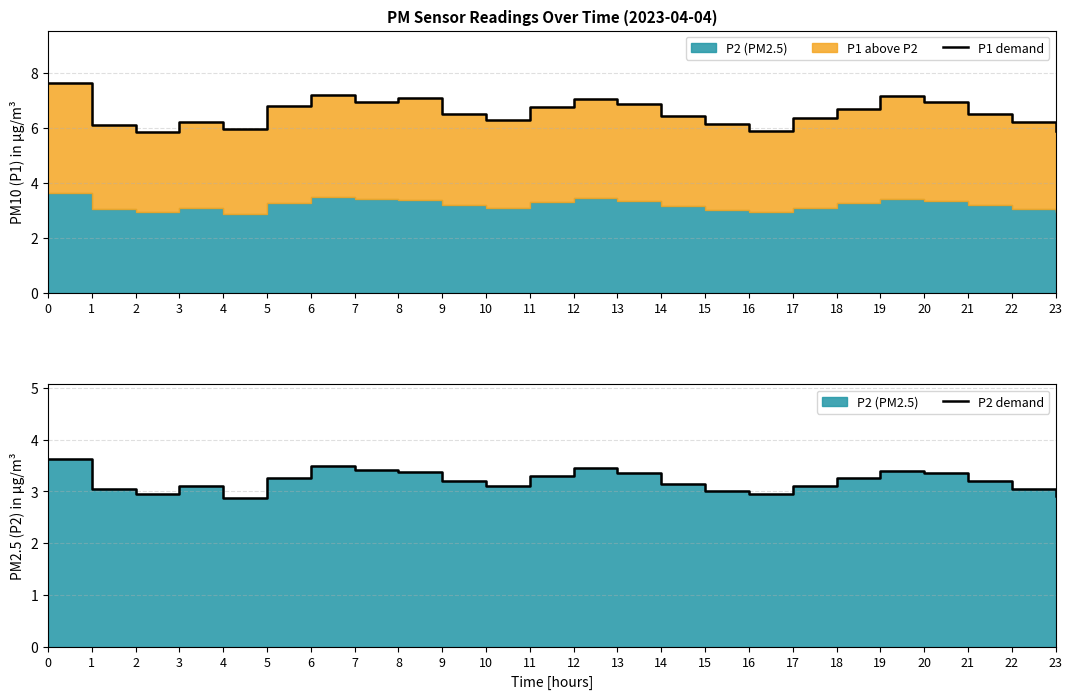

What is the spread (max minus min) of values at 22?

3.2